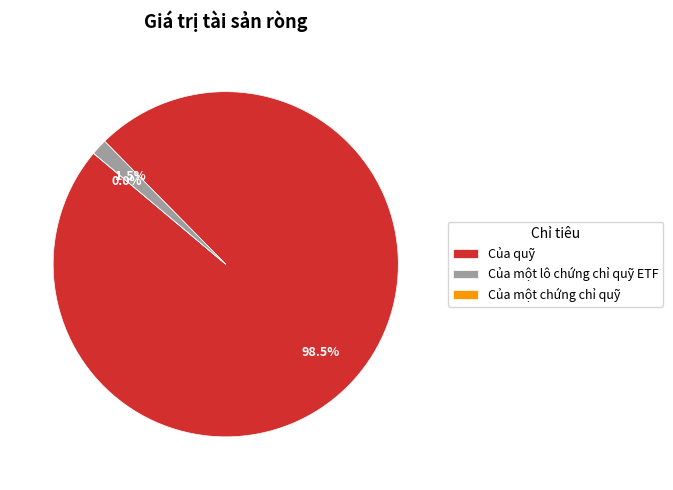

Which category accounts for the majority?

Của quỹ